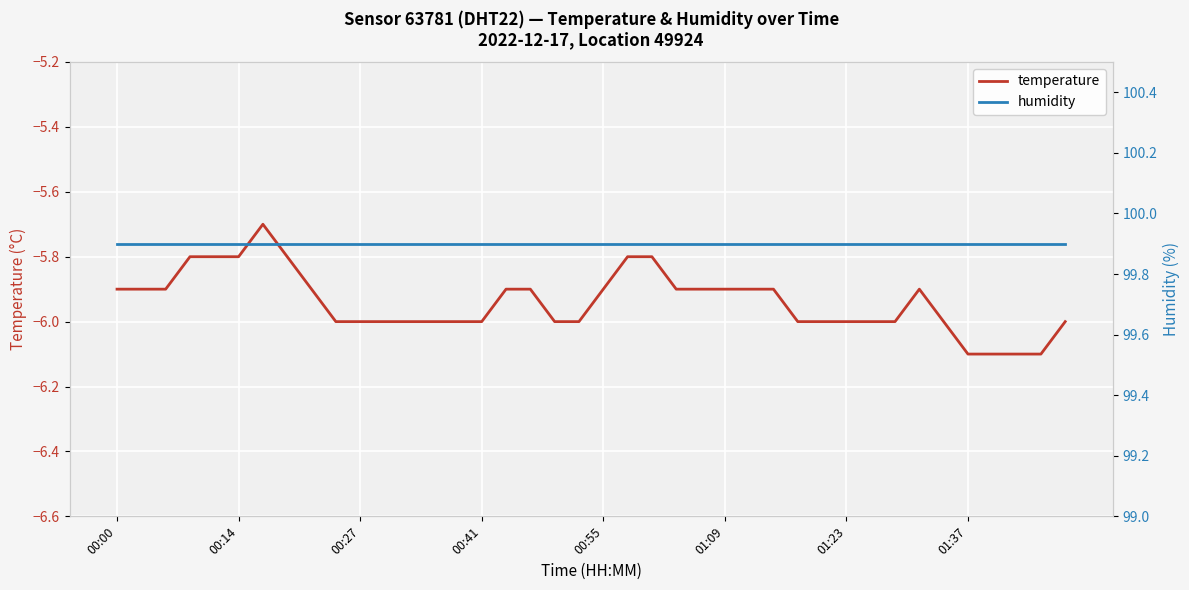

How many lines are shown in the chart?

2